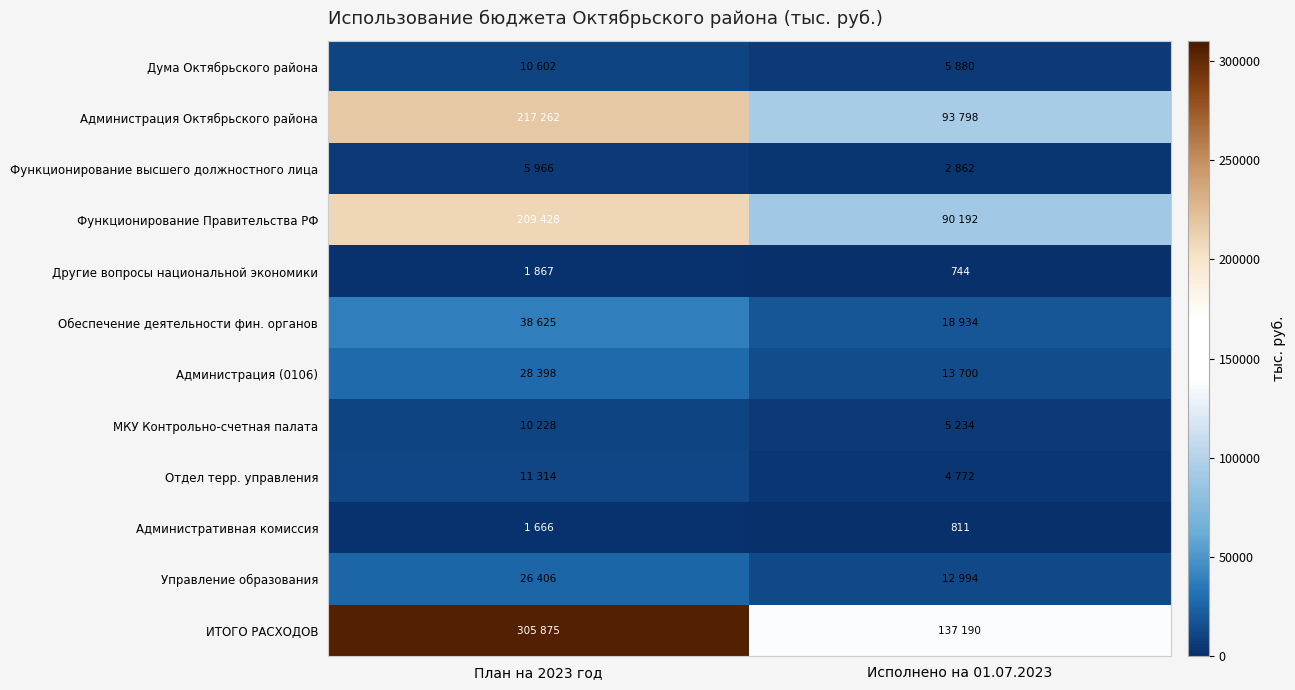

Which has a higher value, Исполнено на 01.07.2023 or План на 2023 год?

План на 2023 год